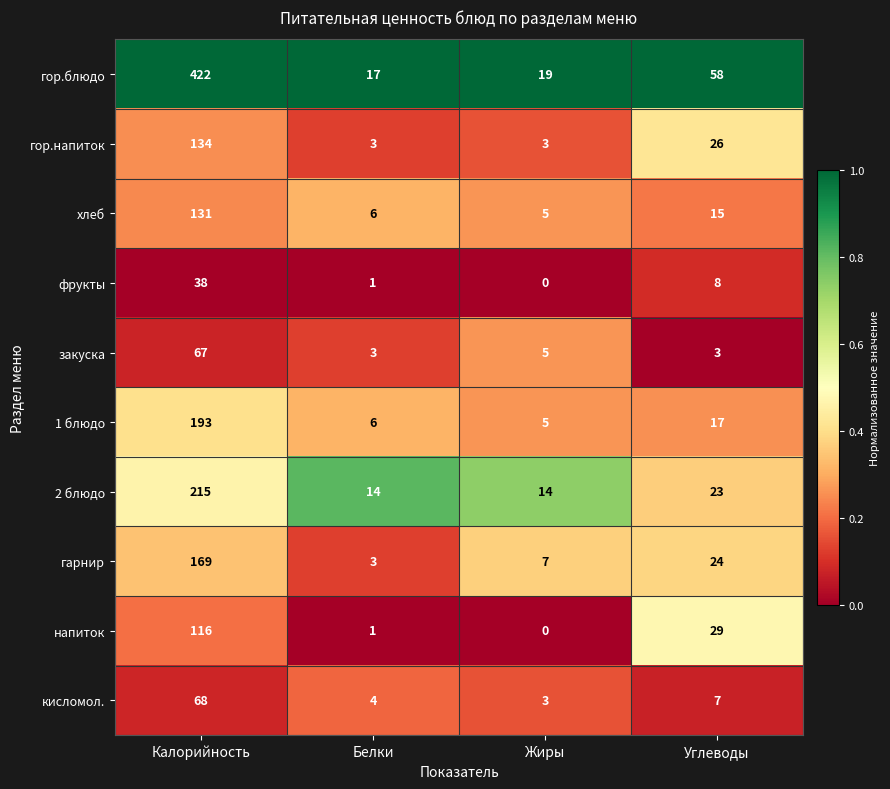

What is the approximate value of гор.напиток at Жиры, to the nearest 5?

5